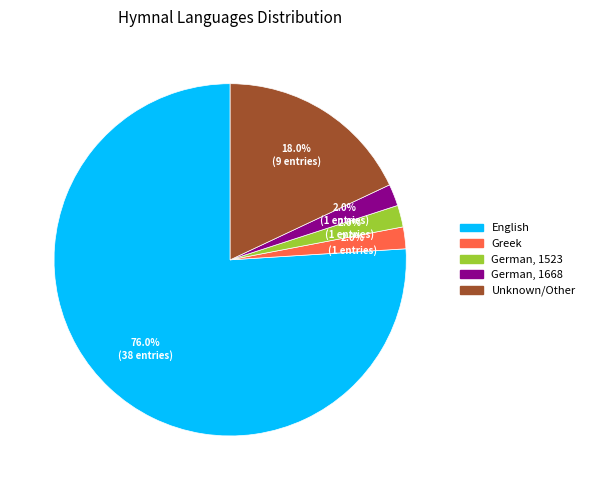

Is there any slice that represents more than half of the pie?

Yes